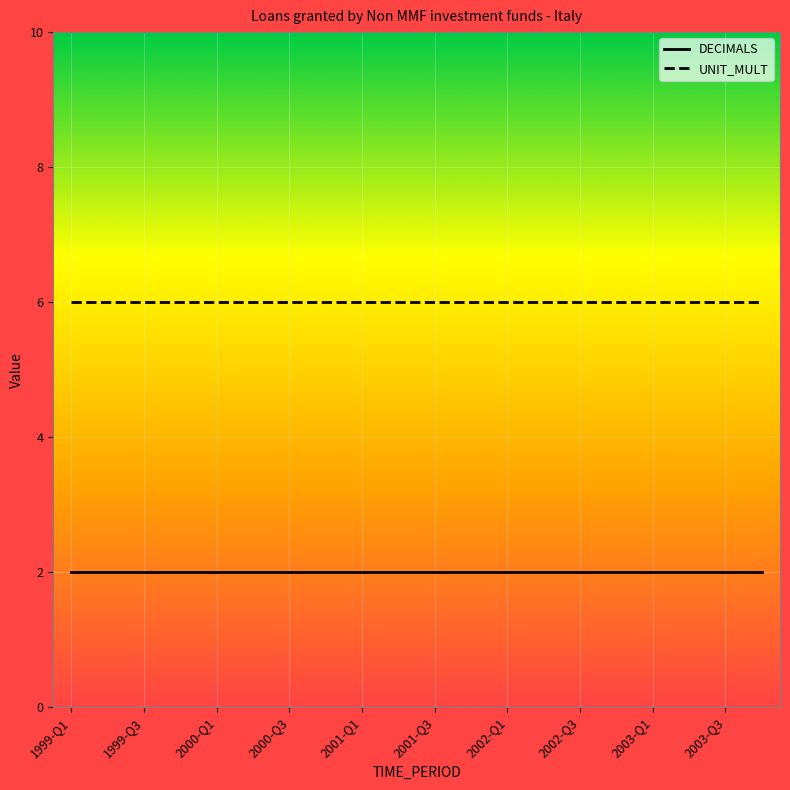

Is this an area chart (filled region under the line)?

No